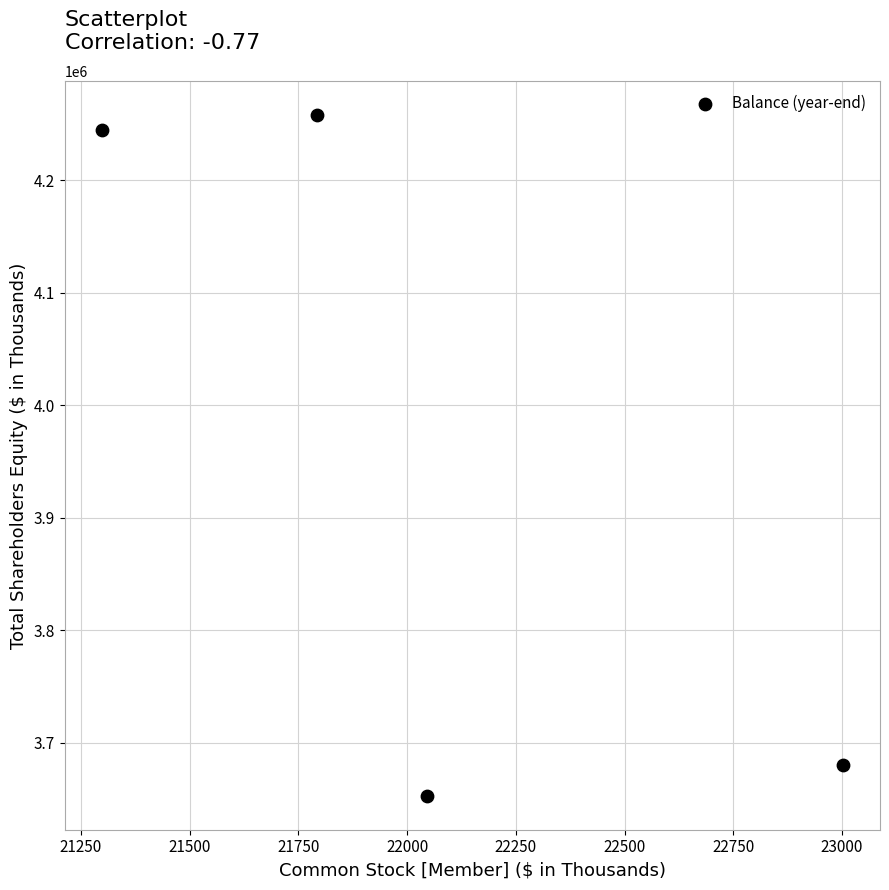

What is the range of Y values (max minus min)?

604894